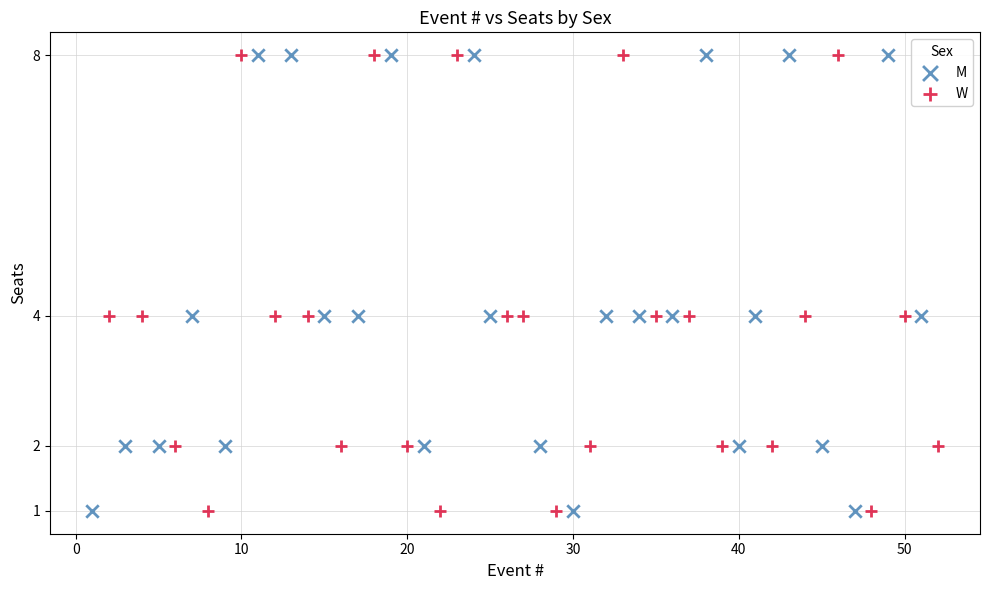

What are all the series names shown in the legend?

M, W